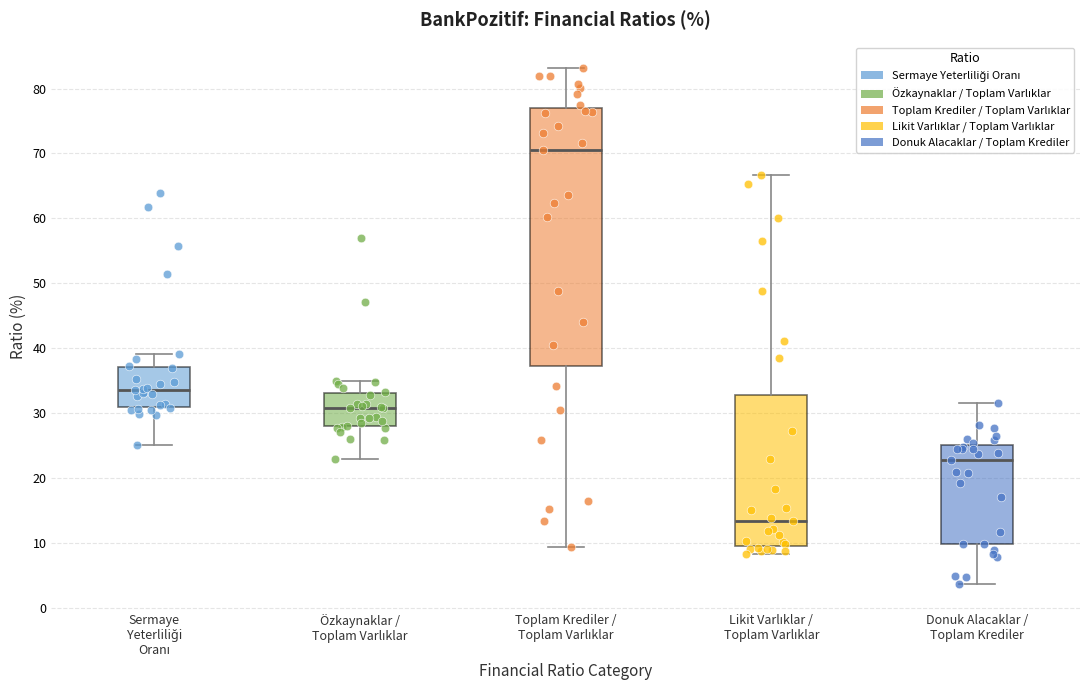

Reading left to right, read every box against the y-axis: the position of its median line, the range the box covers, and the ends of its whiskers. The values are not printed on the chart, so give them approximately, as read against the axis.

Sermaye Yeterliliği Oranı: median 34, box 31 to 37, whiskers 25 to 39
Özkaynaklar / Toplam Varlıklar: median 31, box 28 to 33, whiskers 23 to 35
Toplam Krediler / Toplam Varlıklar: median 71, box 37 to 77, whiskers 9 to 83
Likit Varlıklar / Toplam Varlıklar: median 13, box 10 to 33, whiskers 8 to 67
Donuk Alacaklar / Toplam Krediler: median 23, box 10 to 25, whiskers 4 to 32